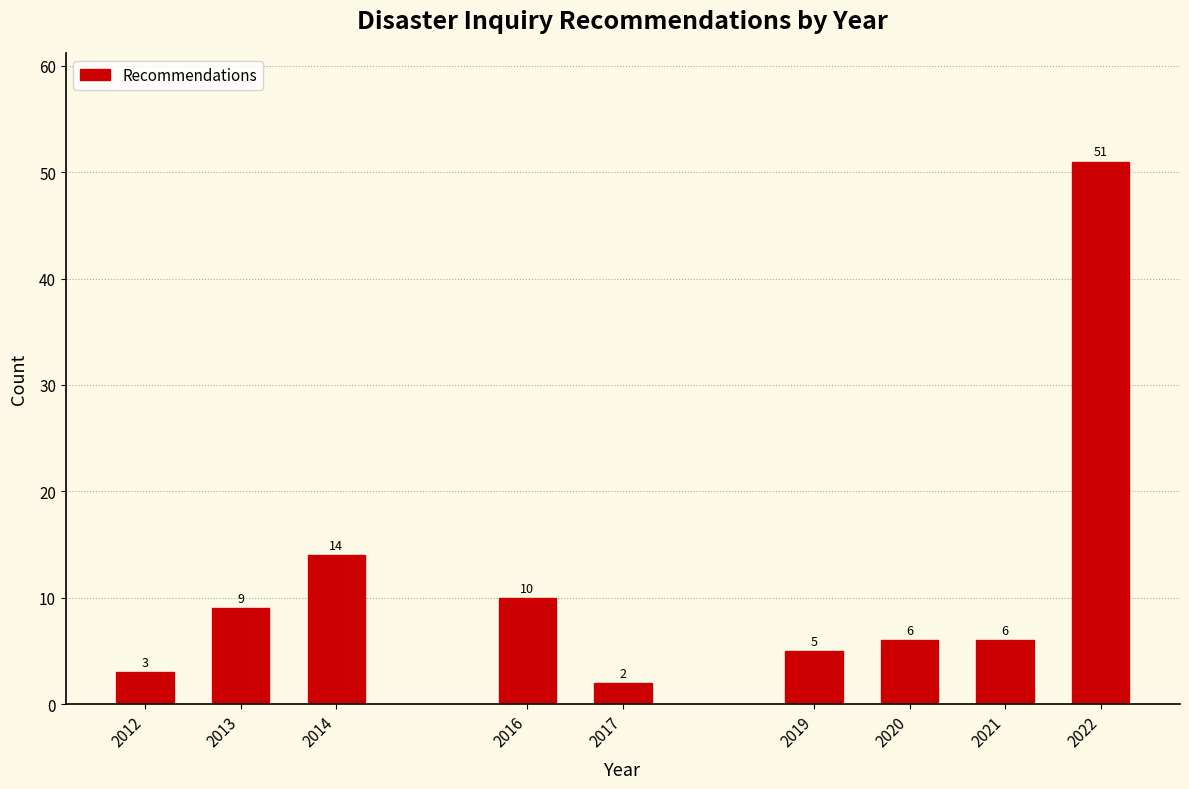

Reading left to right, extract all data points from this chart.

3	9	14	10	2	5	6	6	51